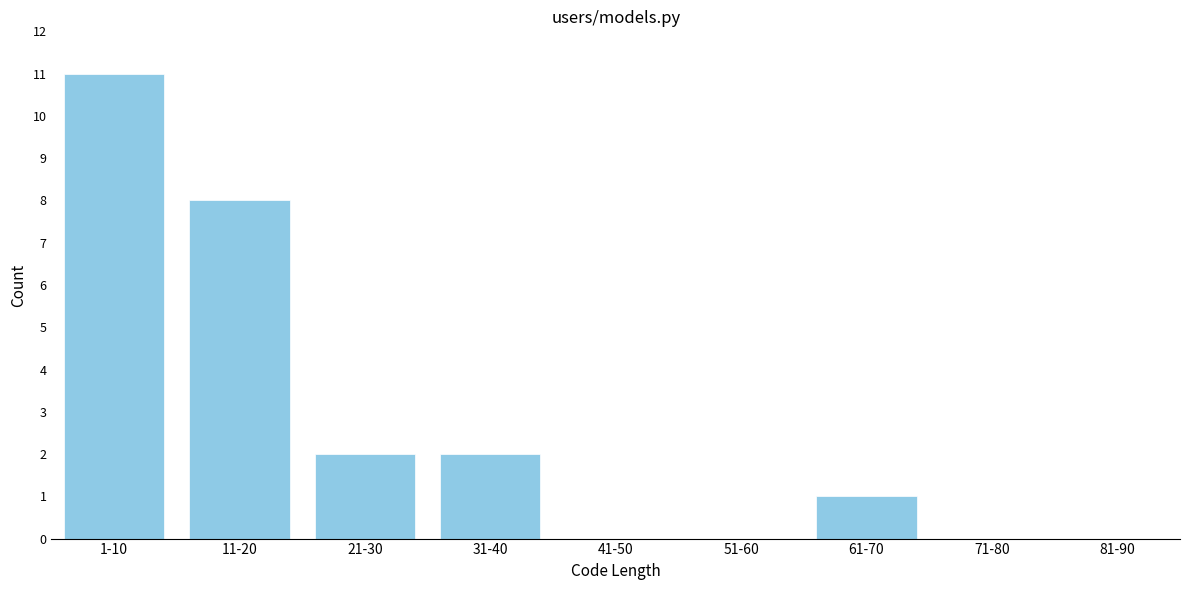

Reading right to left, what are all the values shown in this chart?

81-90=0	71-80=0	61-70=1	51-60=0	41-50=0	31-40=2	21-30=2	11-20=8	1-10=11